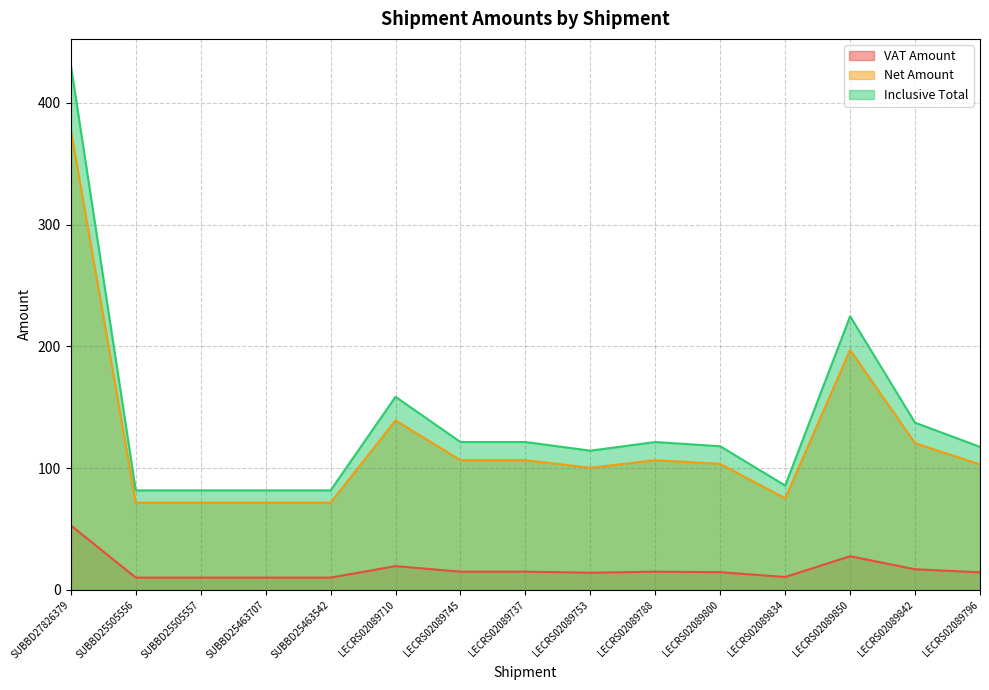

Between LECRS02089753 and LECRS02089745, which is larger?

LECRS02089745